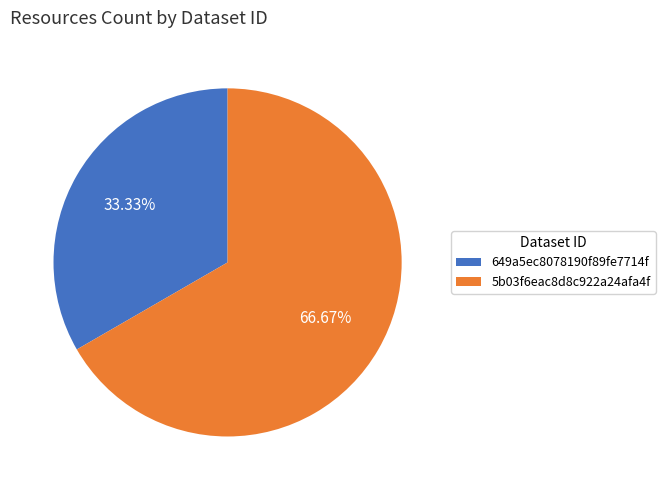

How many segments does this pie chart have?

2